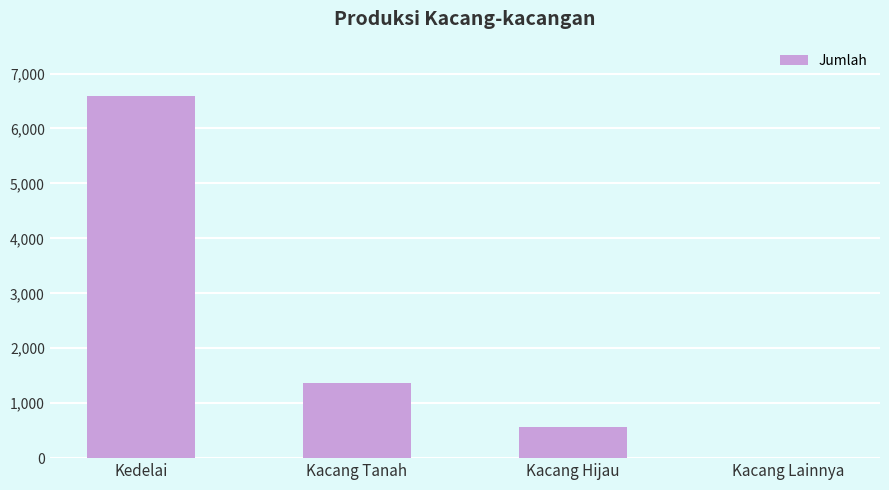

What is the average value?

2132.4